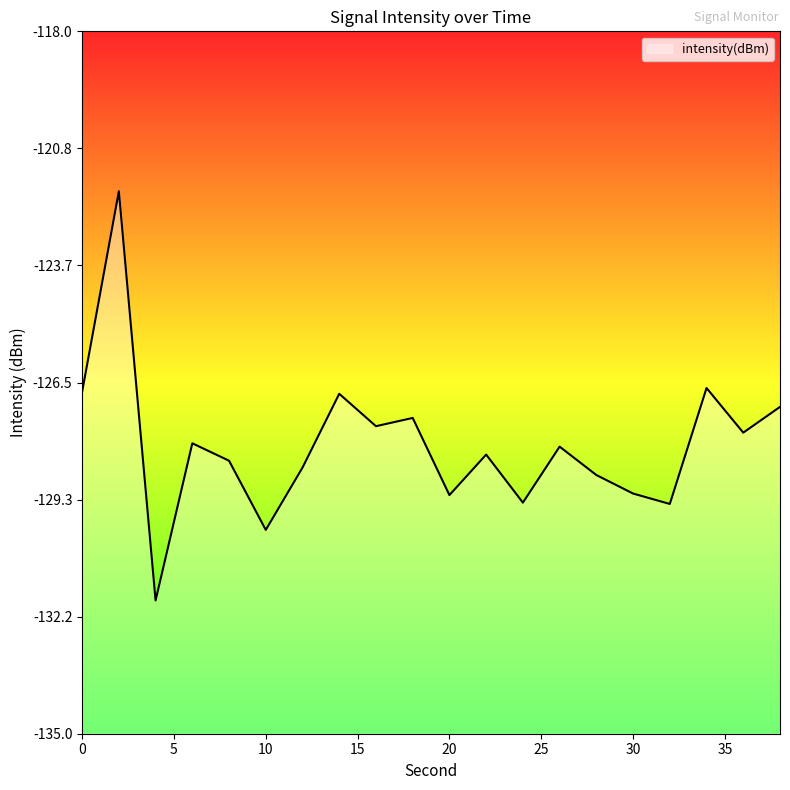

Which has a higher value, 6 or 30?

6